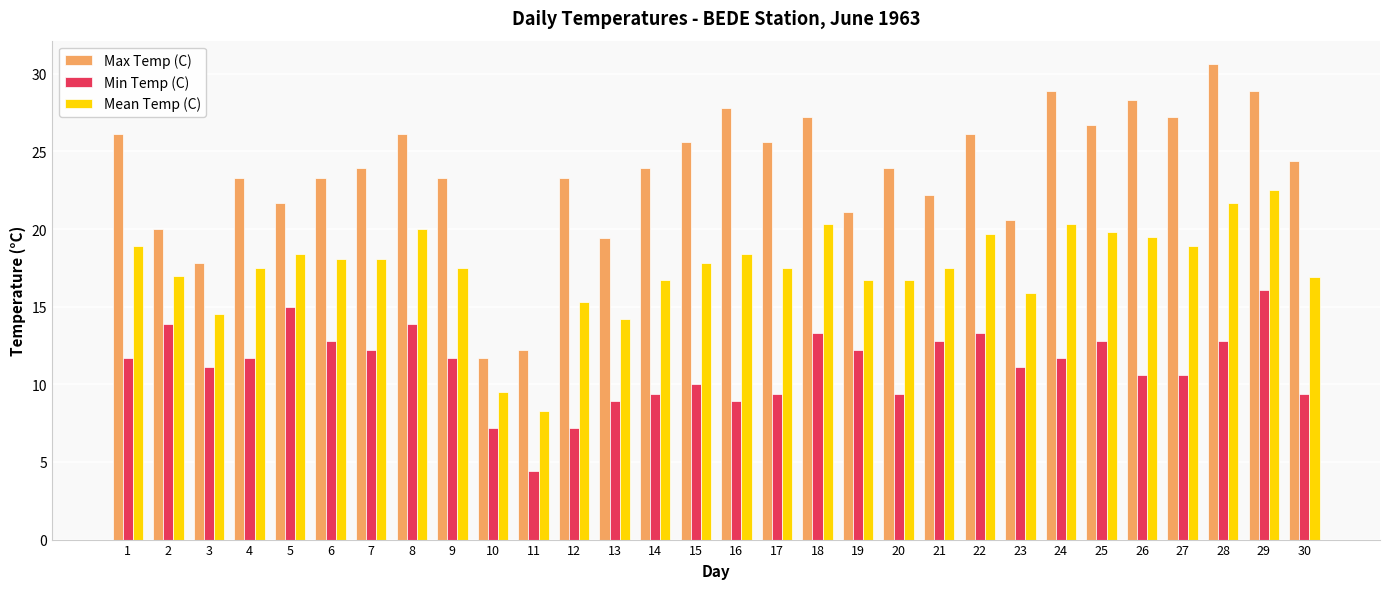

Which series has the widest spread of values?

Max Temp (C)